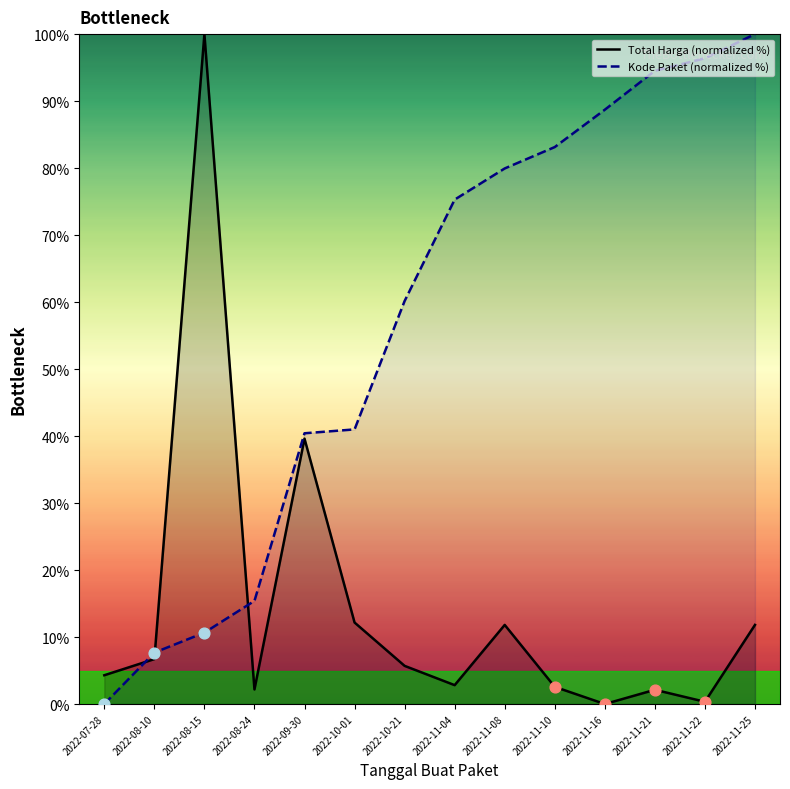

Which series has the largest total across all categories?

Kode Paket (normalized %)